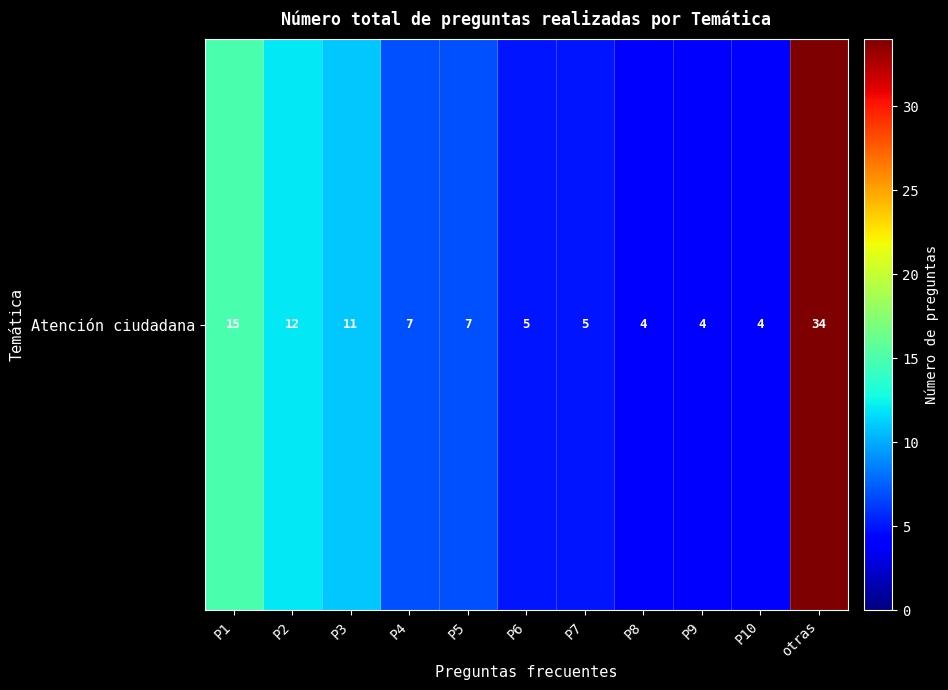

List the labels in order of value, largest first.

otras, P1, P2, P3, P4, P5, P6, P7, P8, P9, P10